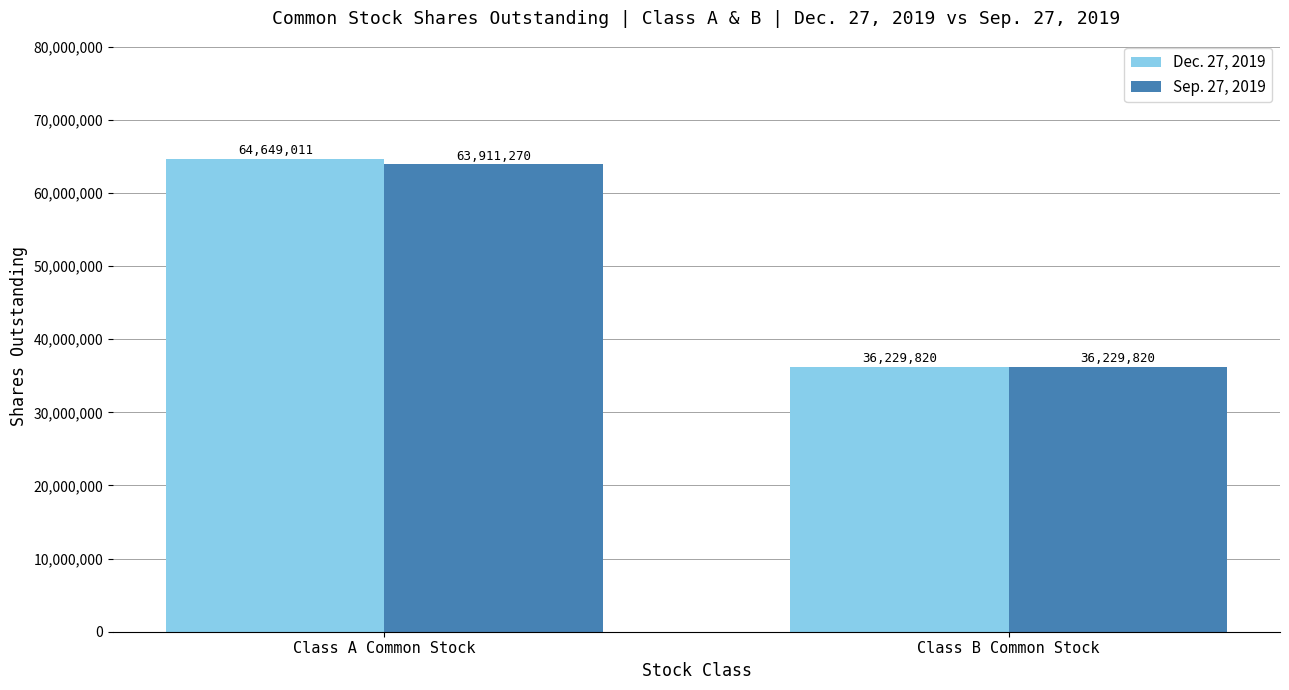

Is it true that Dec. 27, 2019 equals 36229820 at Class B Common Stock?

True